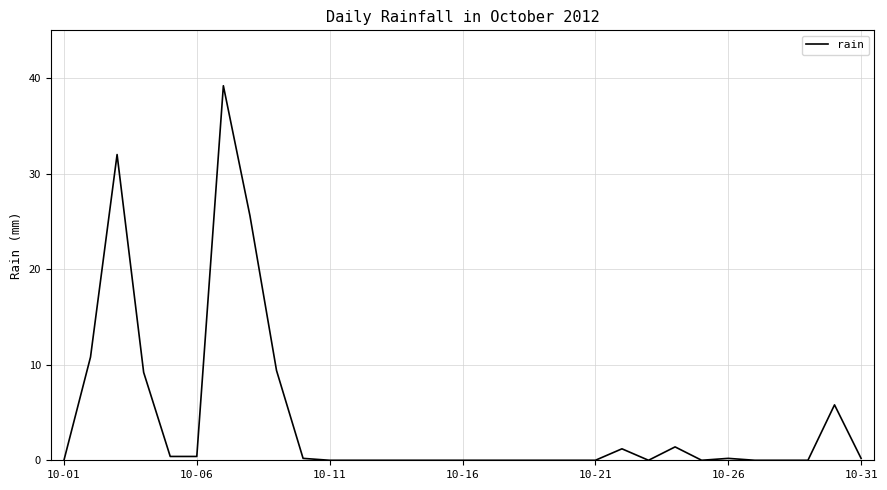

What is the difference between the maximum and minimum values?

39.2